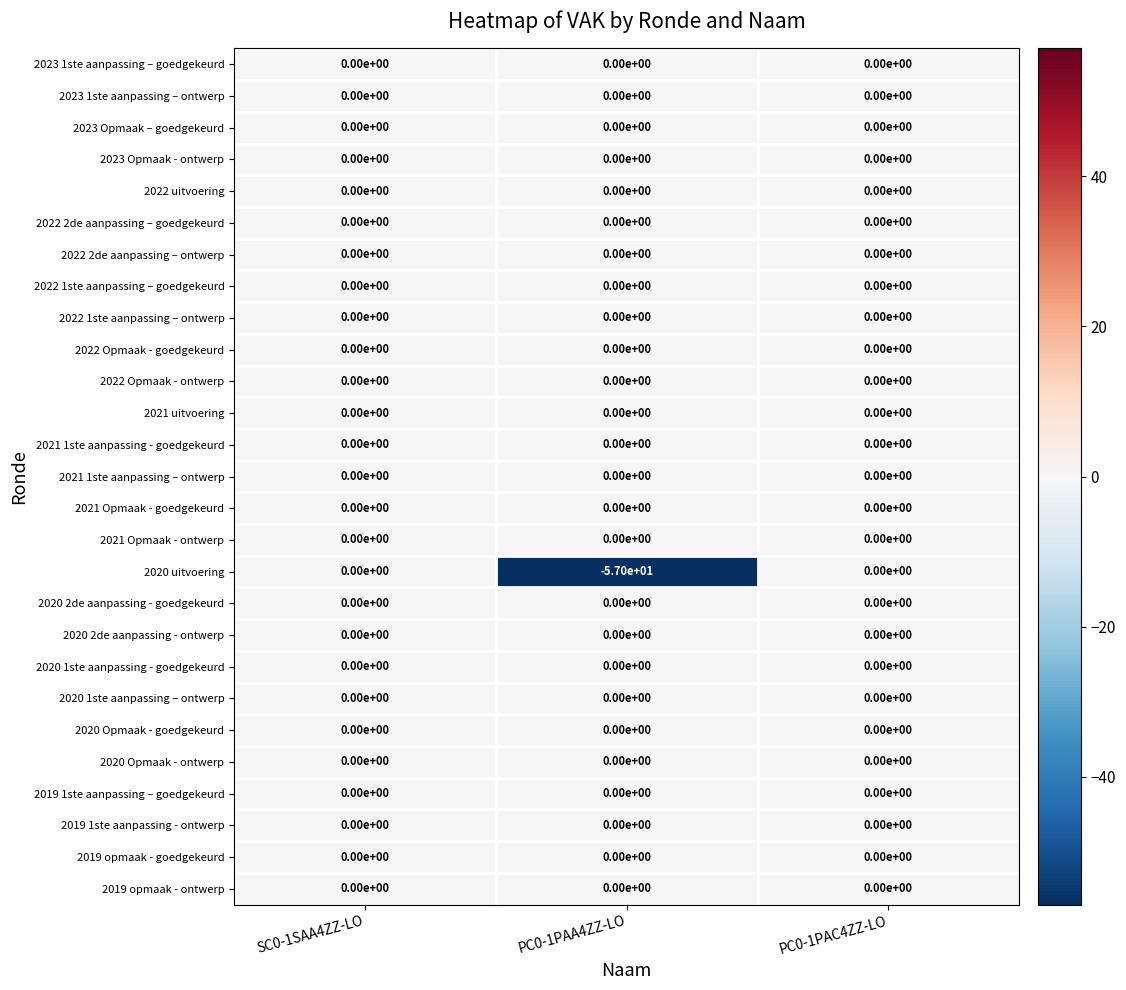

The 2020 1ste aanpassing - goedgekeurd series shows 0 at PC0-1PAA4ZZ-LO. True or false?

True